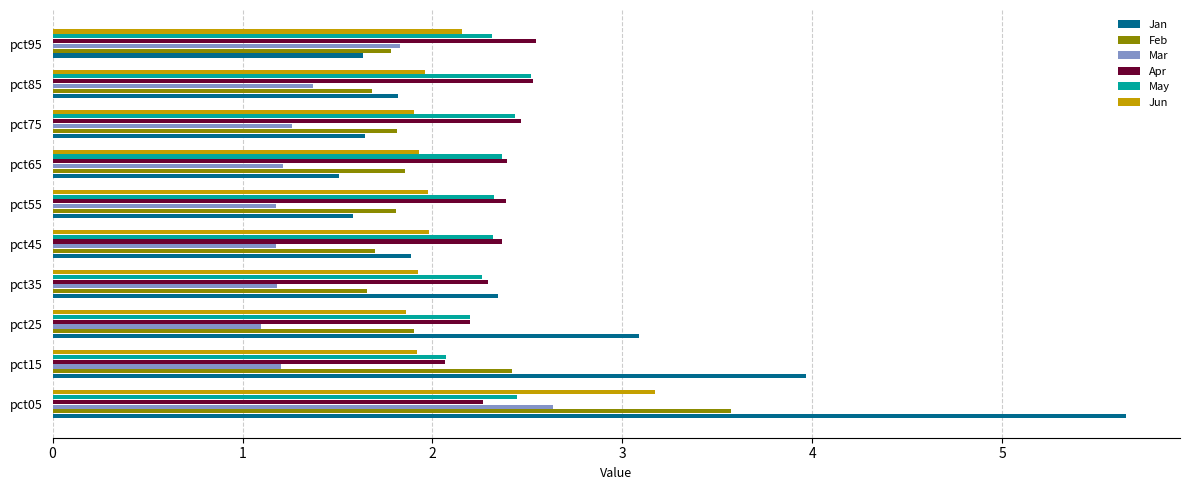

Which series has the largest total across all categories?

Jan